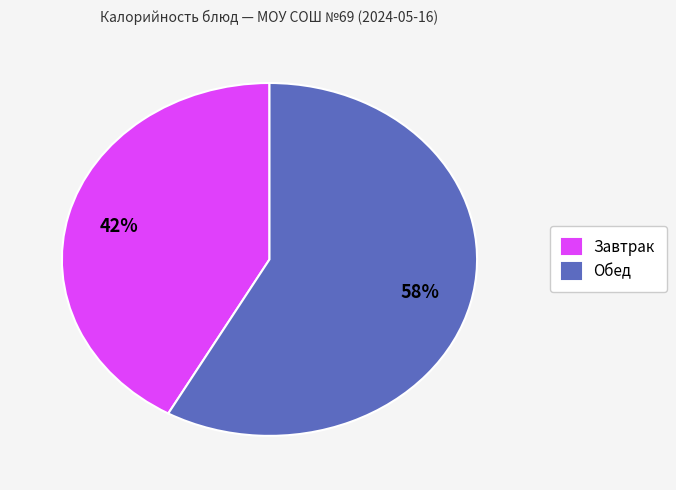

The Завтрак slice represents 57% of the pie. True or false?

False